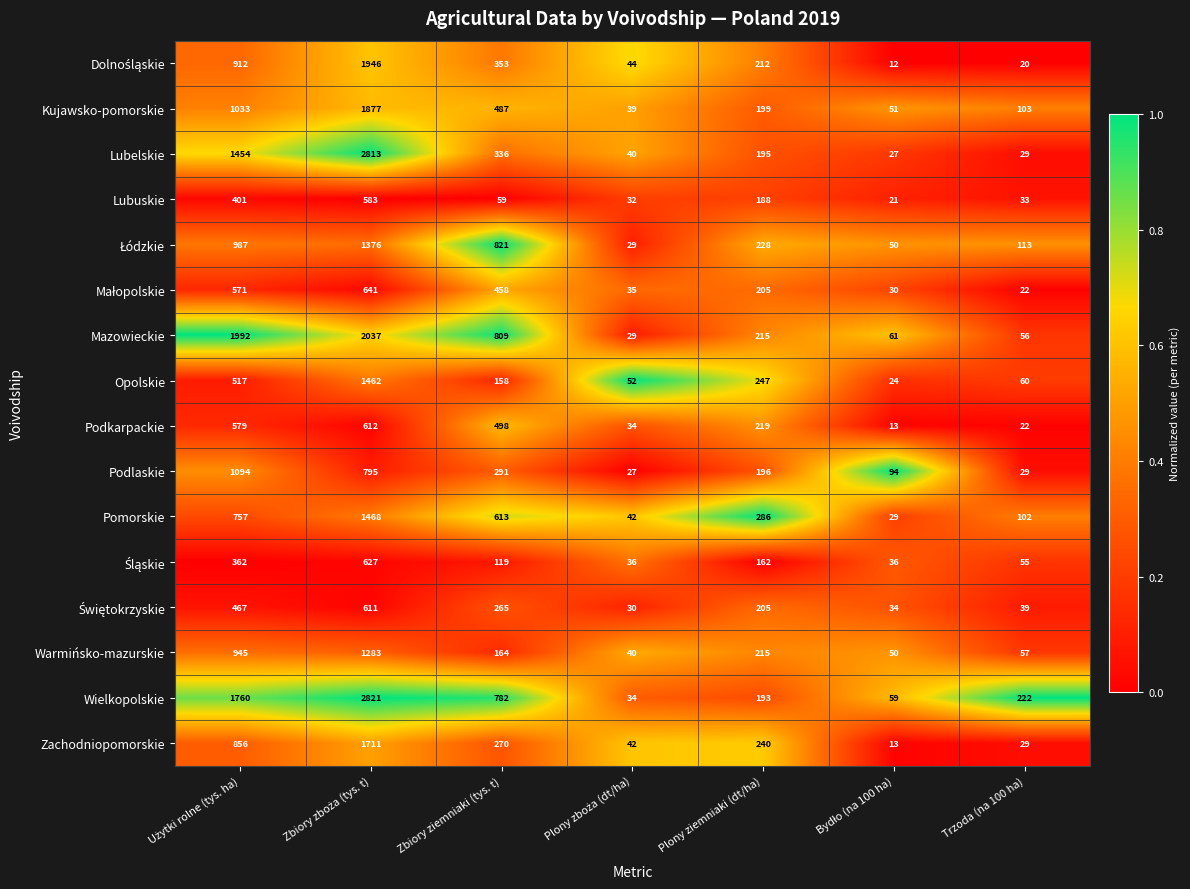

What is the minimum value shown in the chart?

12